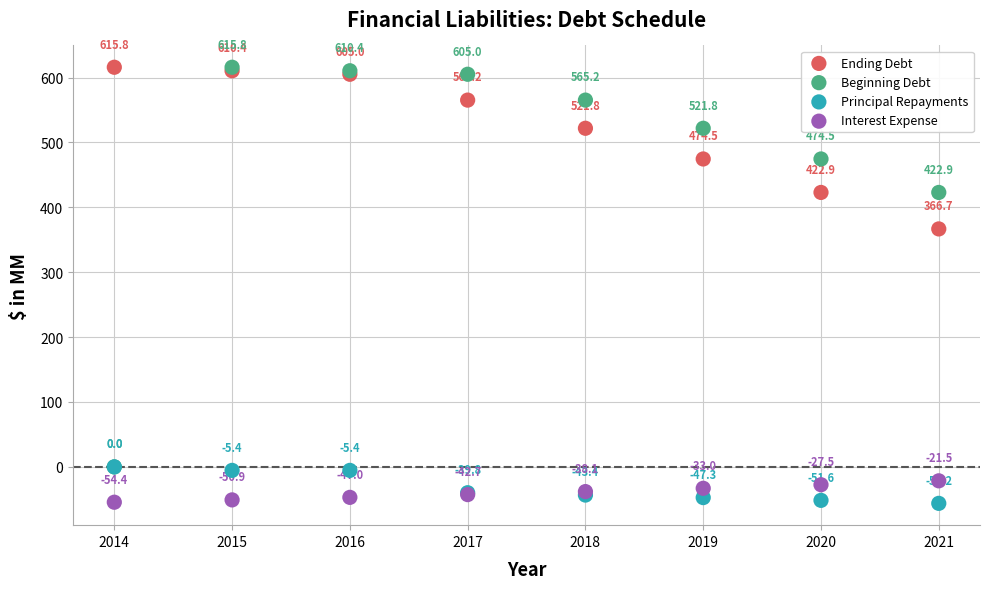

Across all series, what Y value is closest to 279?

366.7